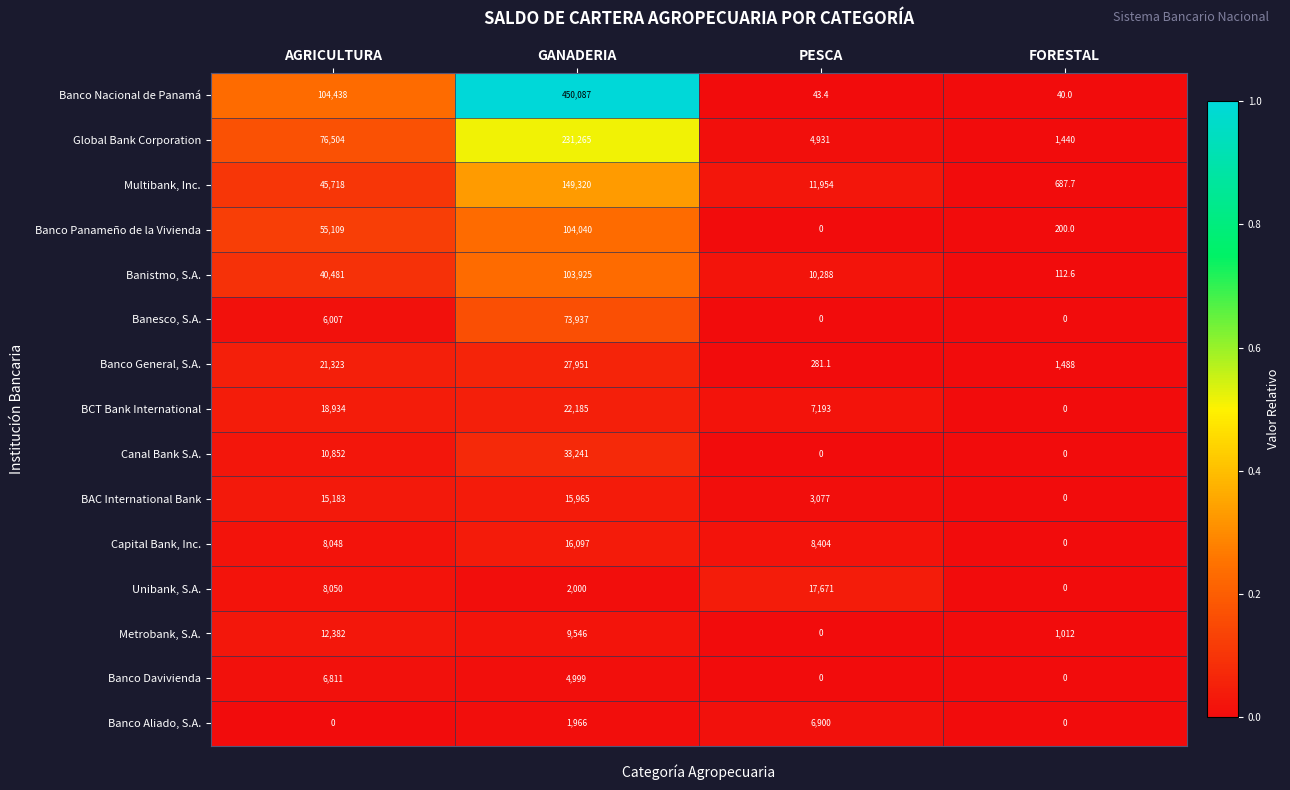

Between GANADERIA and FORESTAL, which series saw the biggest shift?

Banco Nacional de Panamá